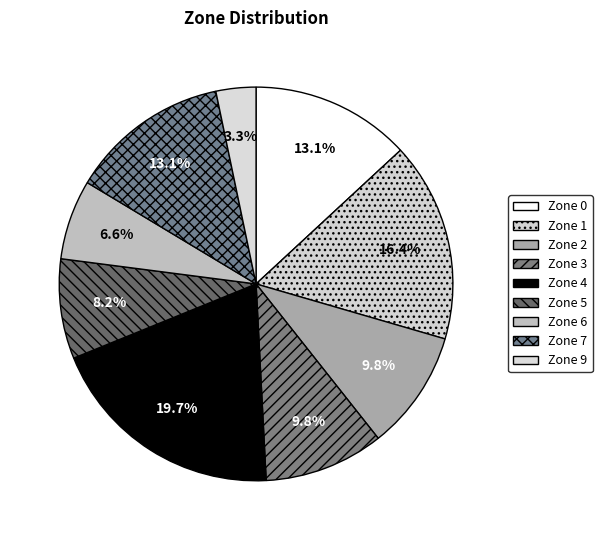

How many slices are in this pie chart?

9